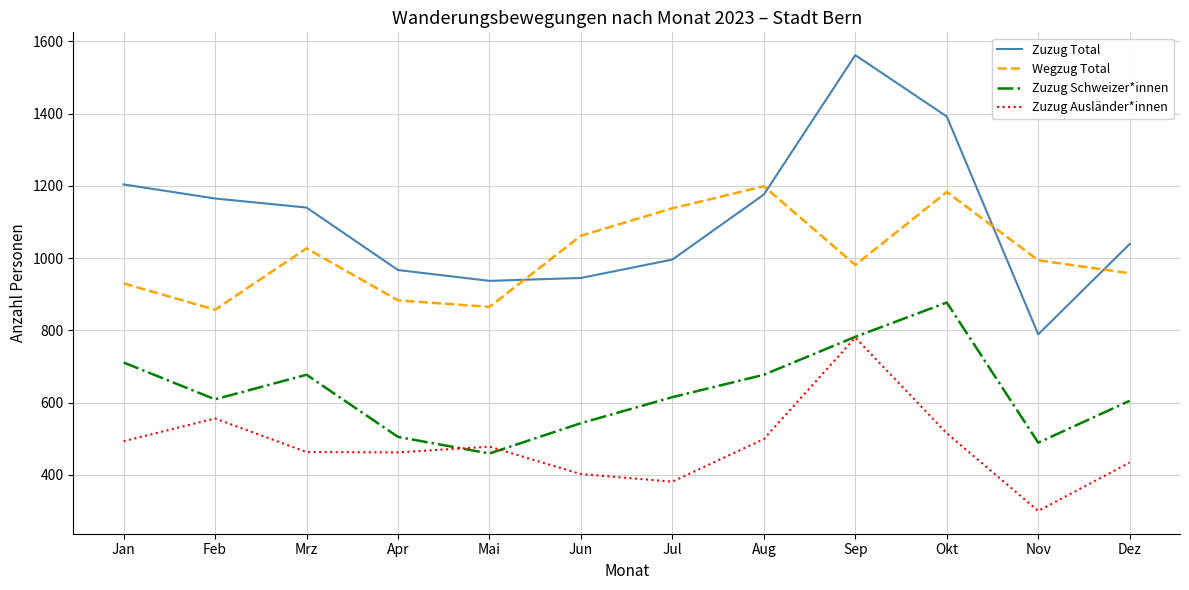

Is it true that Wegzug Total equals 562 at Okt?

False